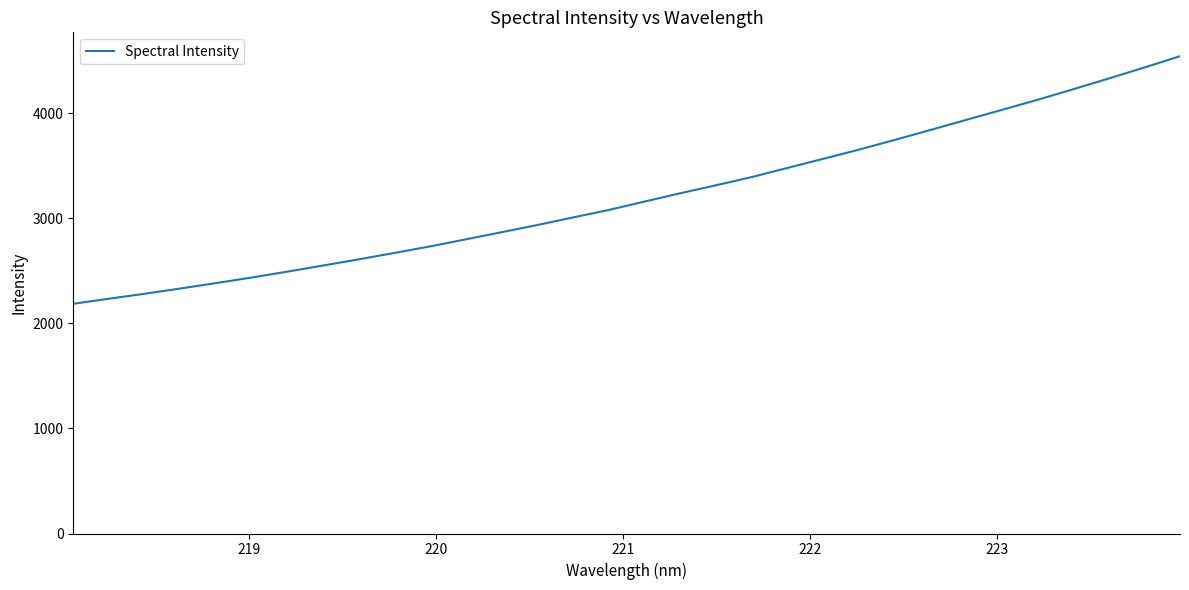

What is the greatest value displayed?

4541.1